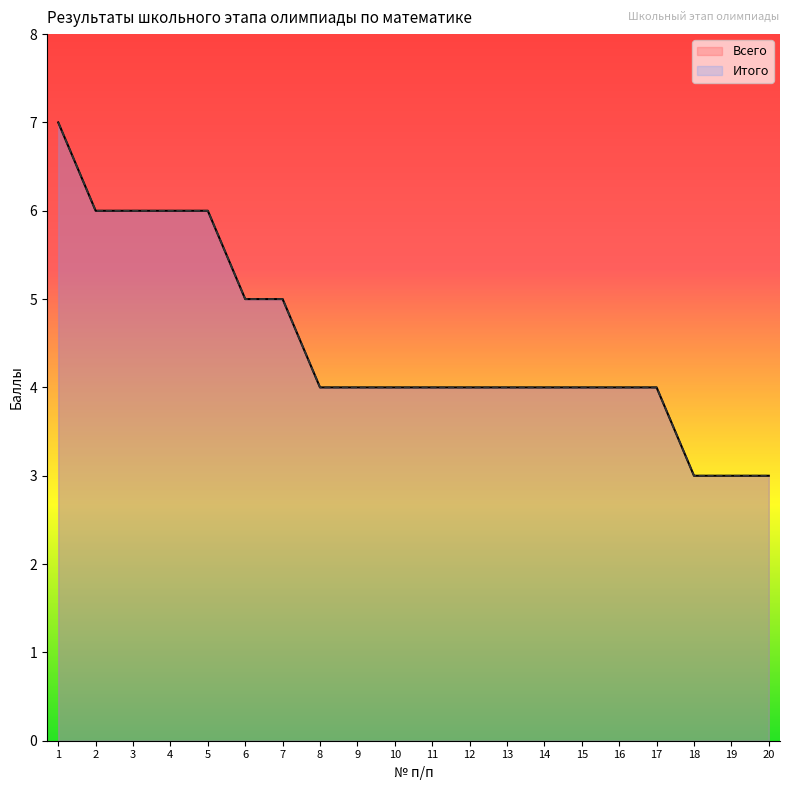

True or false: Итого and Всего intersect in this chart.

False